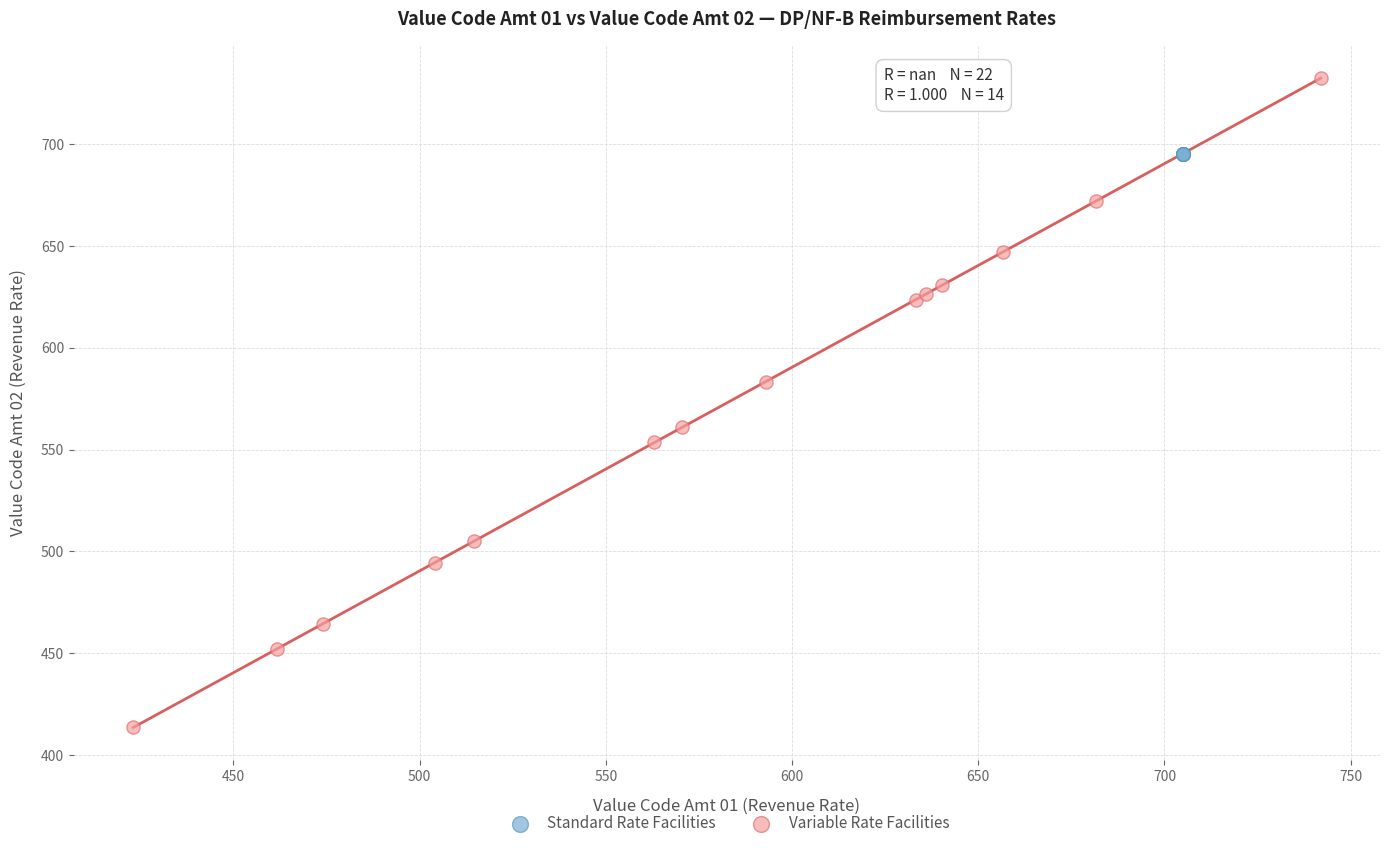

Which series reaches the maximum Y coordinate?

Variable Rate Facilities